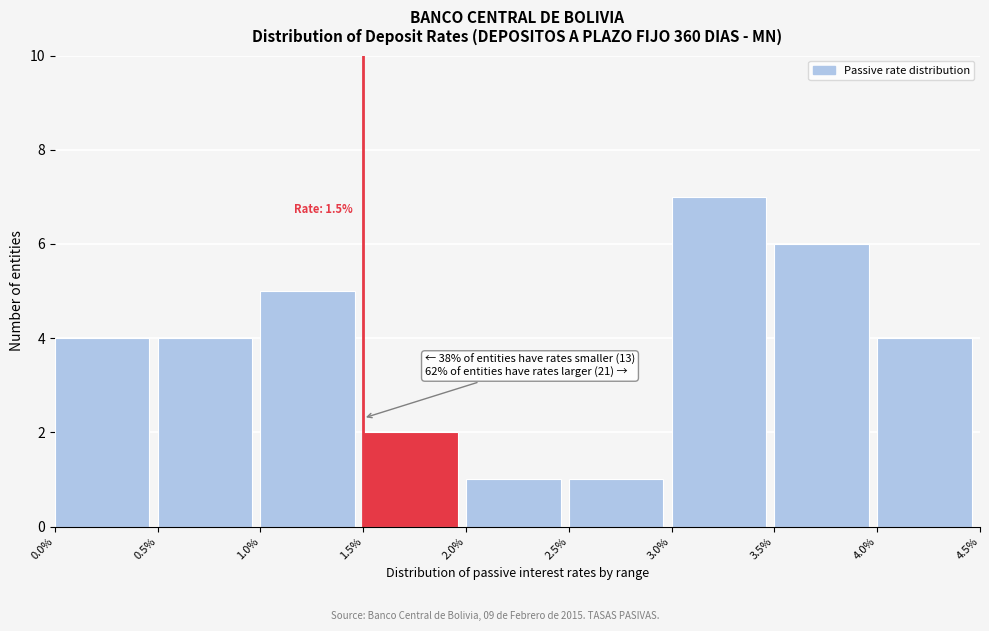

Which range on the x-axis has the tallest bar?

3.0% to 3.5%